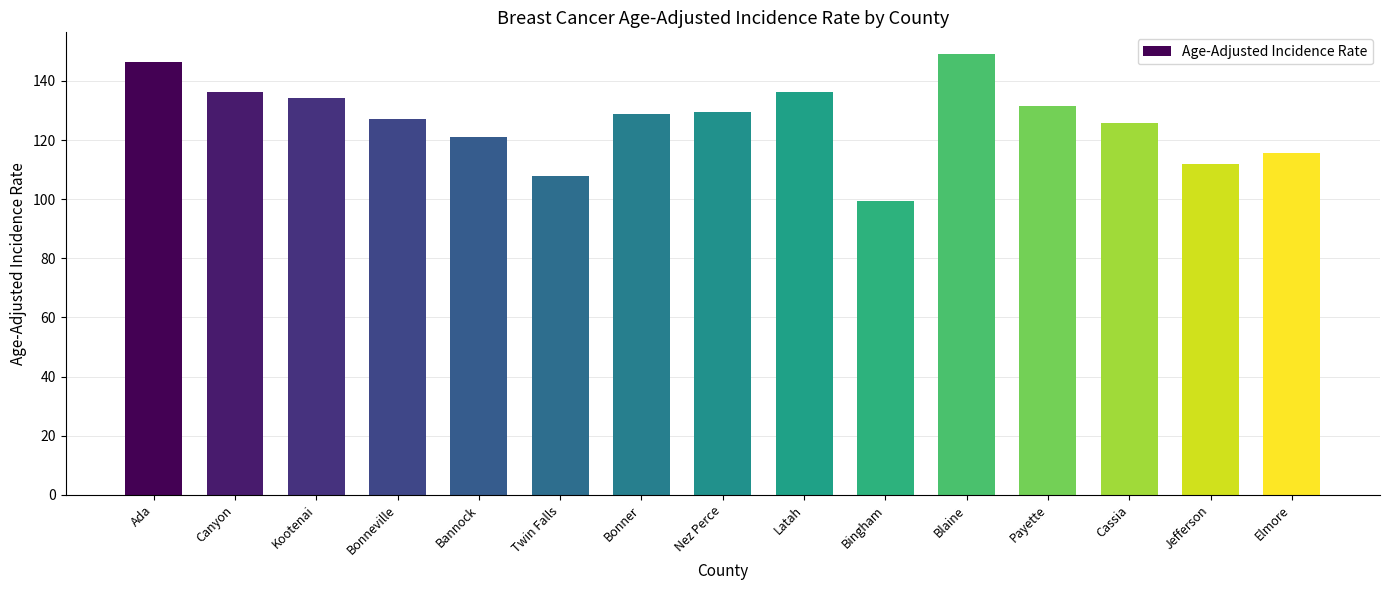

Are the bars grouped side by side (vs. stacked)?

No